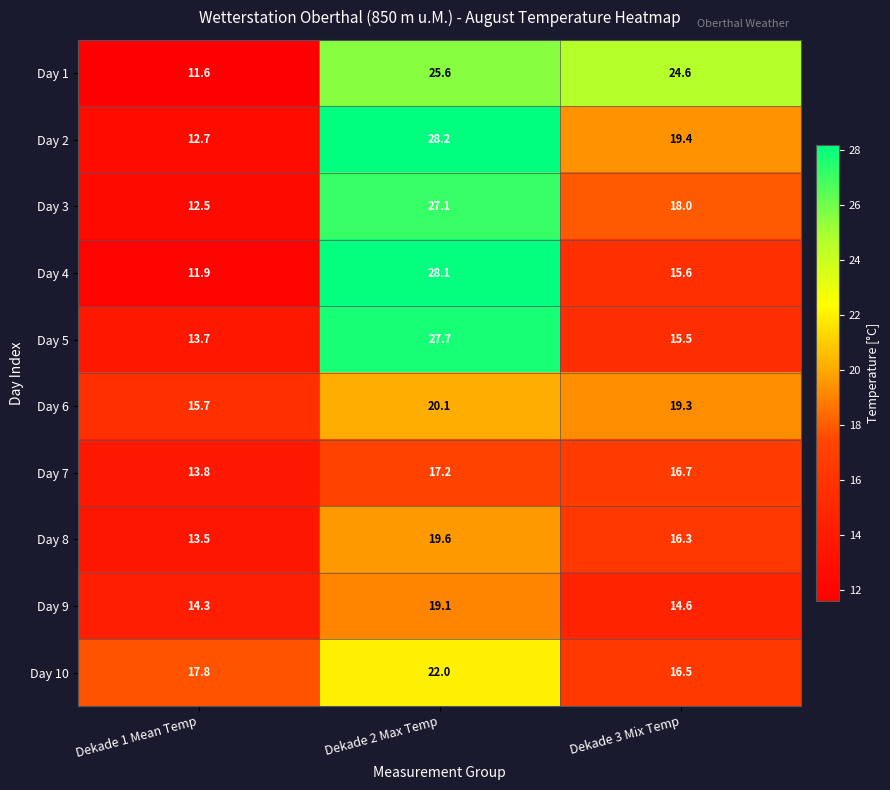

Between Dekade 1 Mean Temp and Dekade 2 Max Temp, which series saw the biggest shift?

Day 4